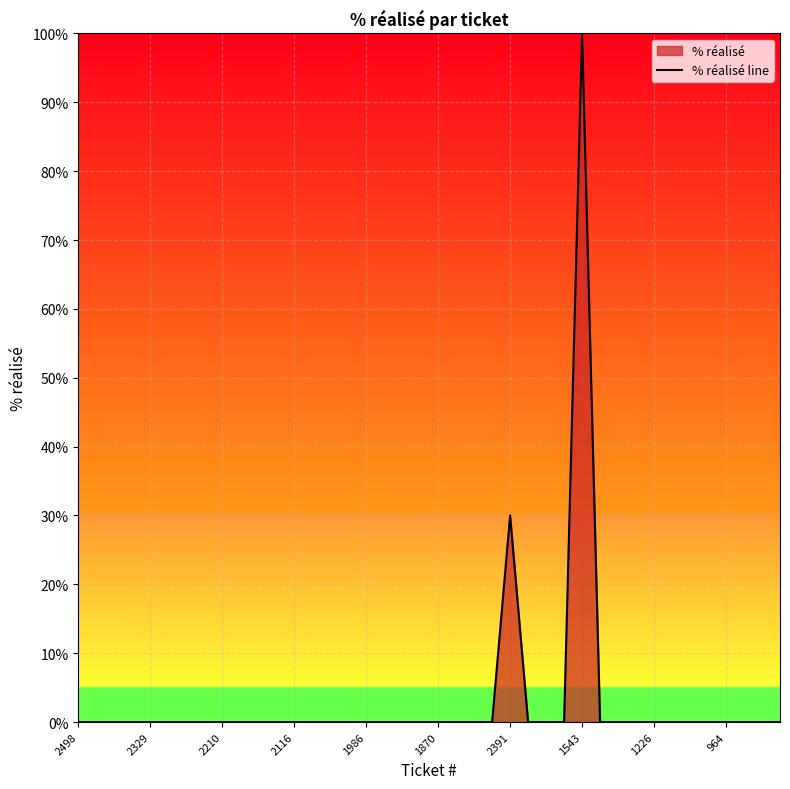

How many interior local peaks (higher than both neighbors) does the data have?

2